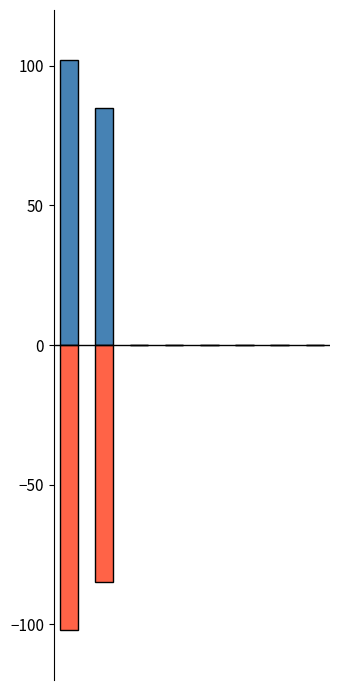

What is the average value of the Auto Points series?

23